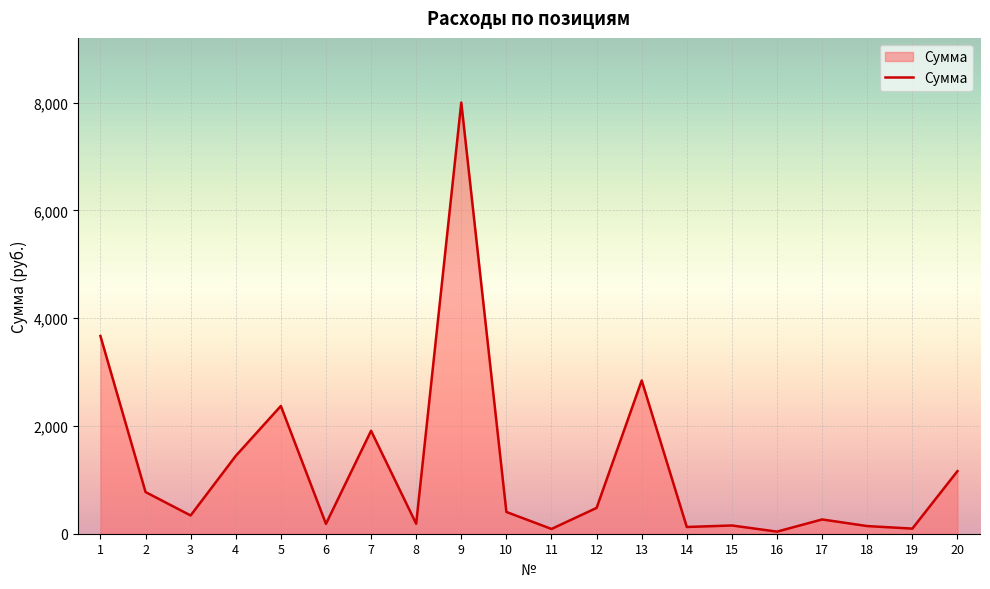

The value at 9 is 13957.6. True or false?

False